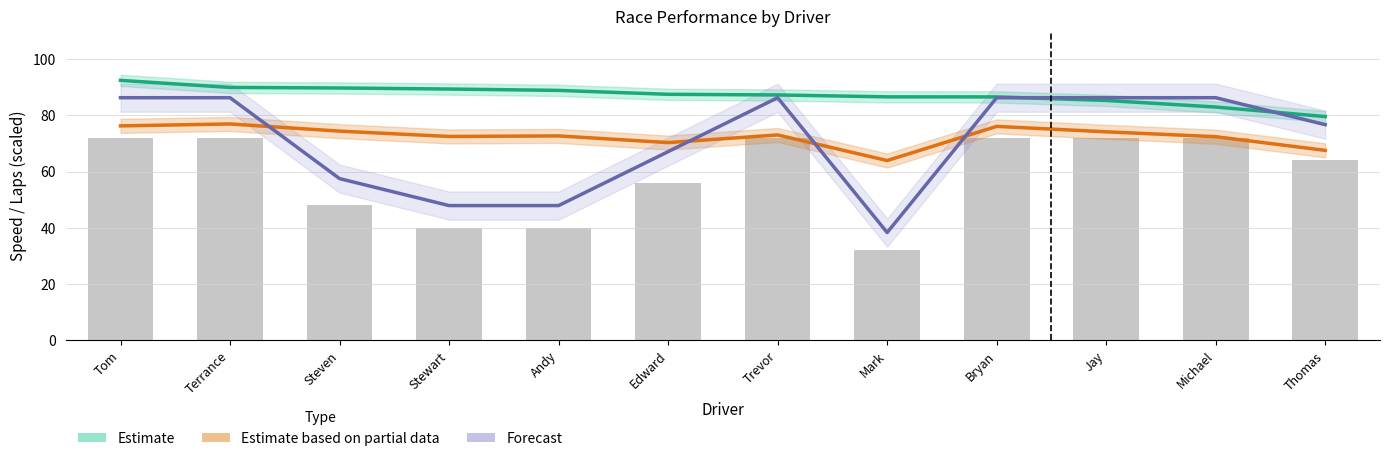

At how many categories does at least one series exceed 67?

12